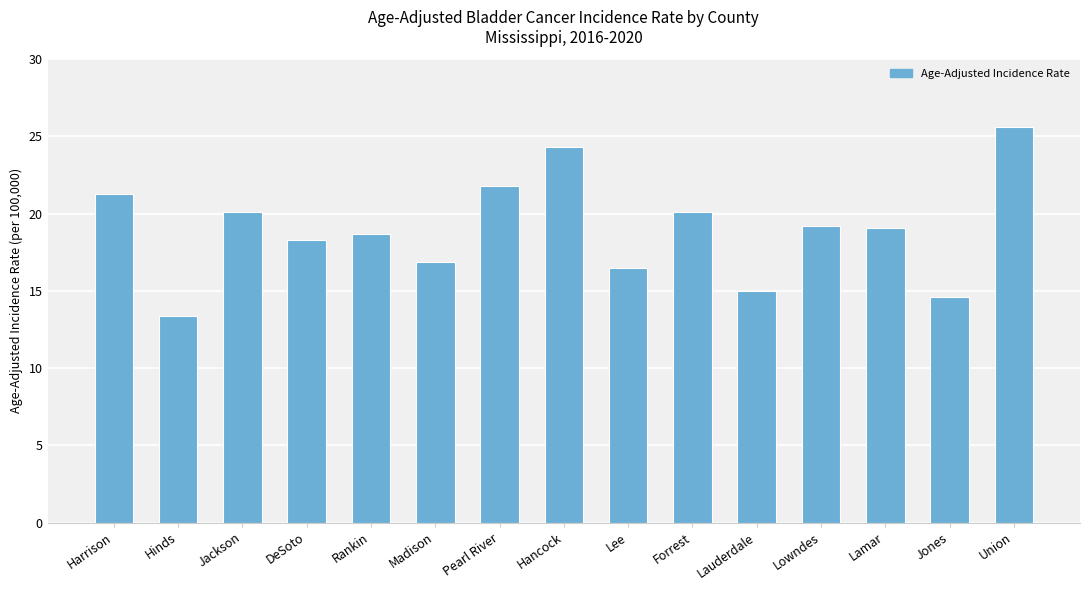

What is the difference between the values at Lauderdale and Rankin?

3.7